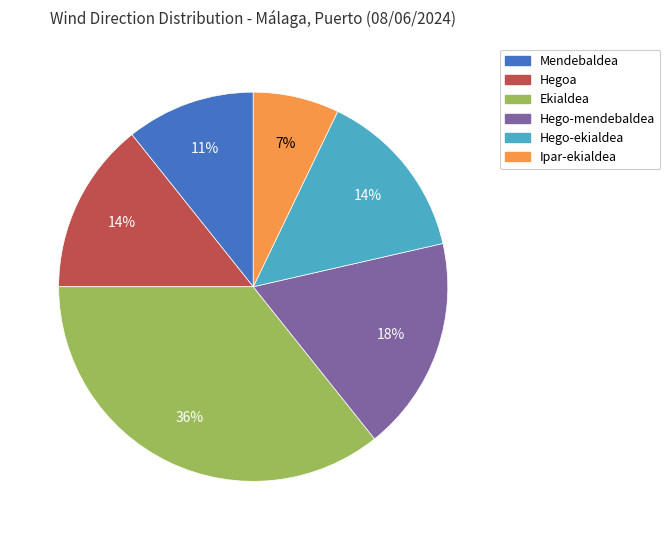

To the nearest percent, what is the difference between the Ipar-ekialdea and Hego-mendebaldea slice percentages?

11%